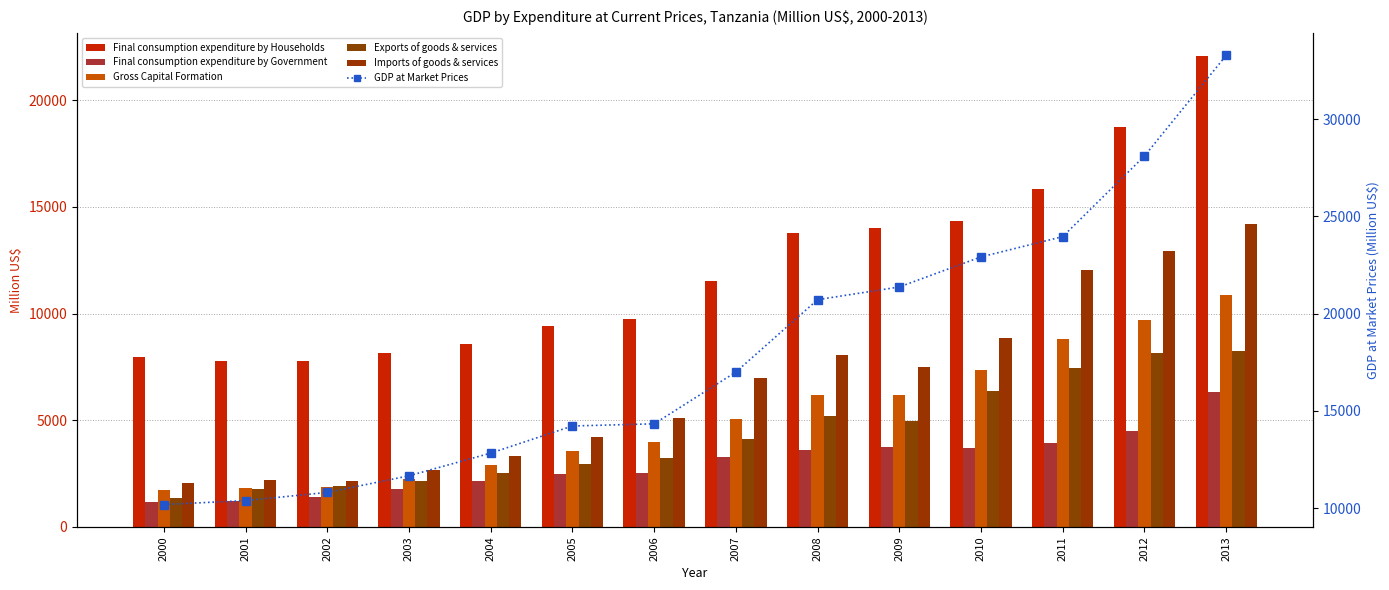

What is the sum of all GDP at Market Prices values?

251730.7